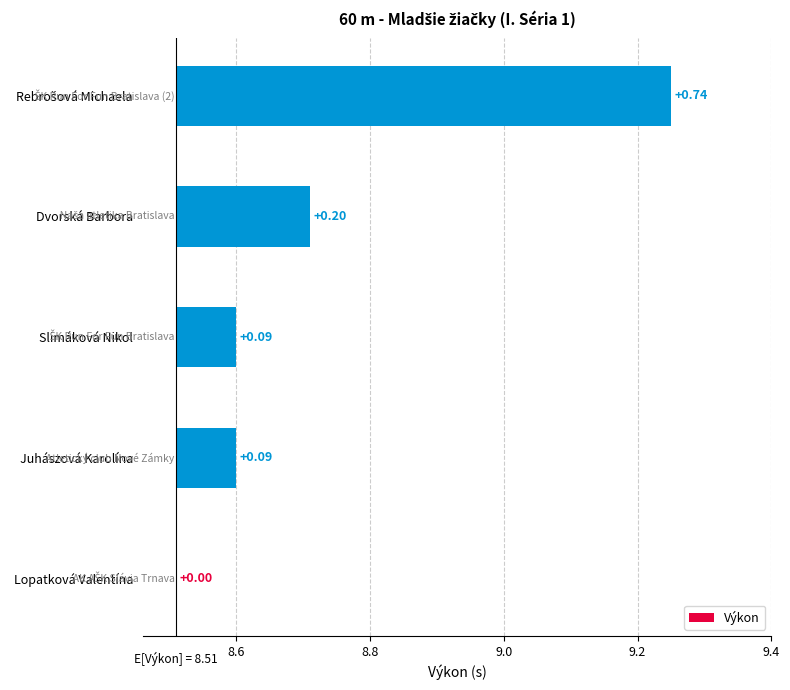

What is the value of the 2nd bar from the left?

0.1